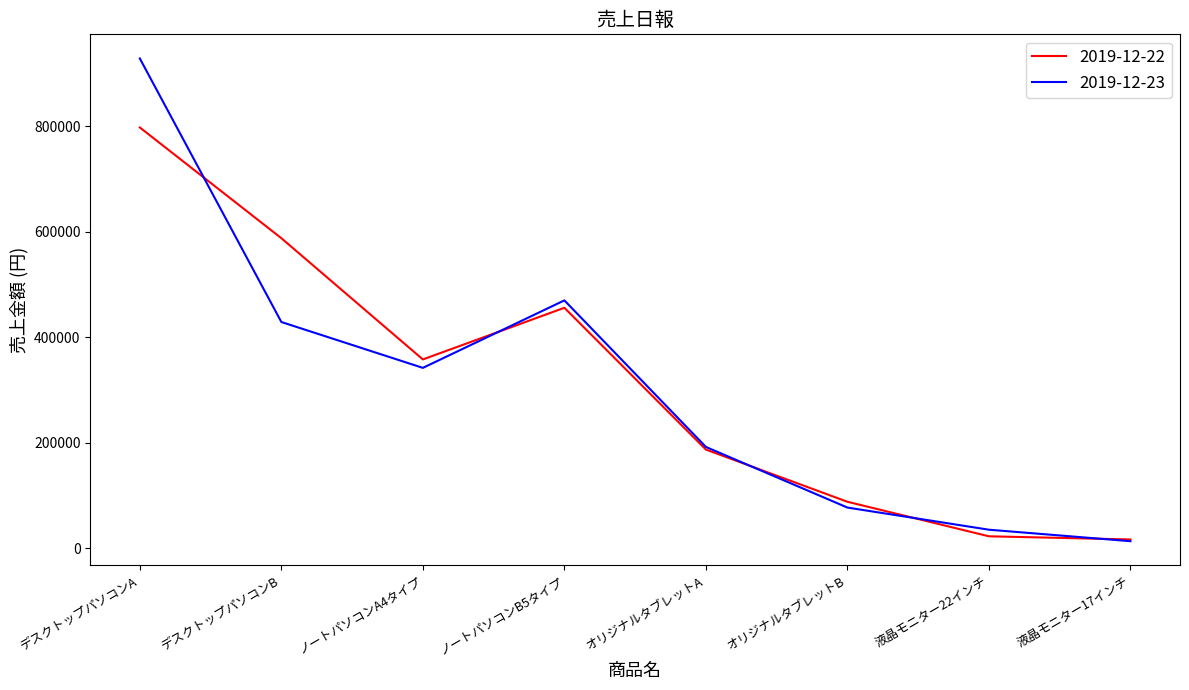

True or false: 2019-12-23 has a value of 928900 at デスクトップパソコンA.

True